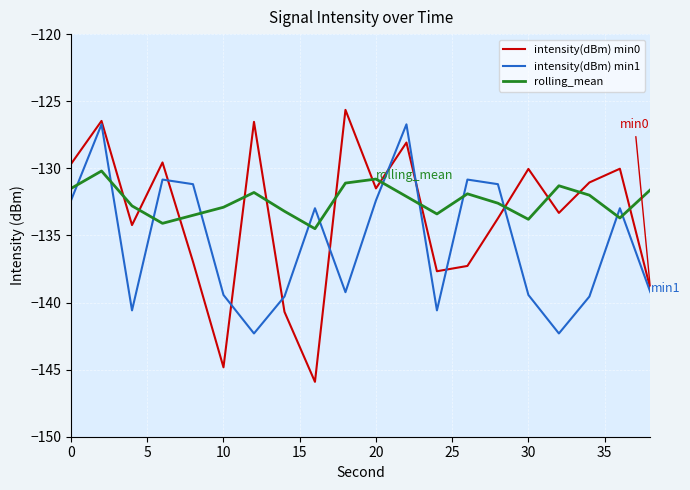

Rank the series by their average value, from lowest to highest.

intensity(dBm) min1, intensity(dBm) min0, rolling_mean